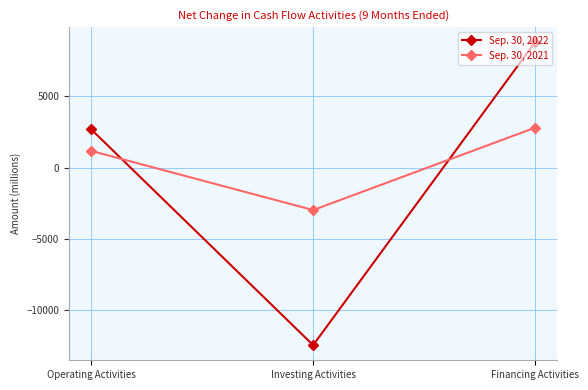

Does the chart display data point markers on the line(s)?

Yes